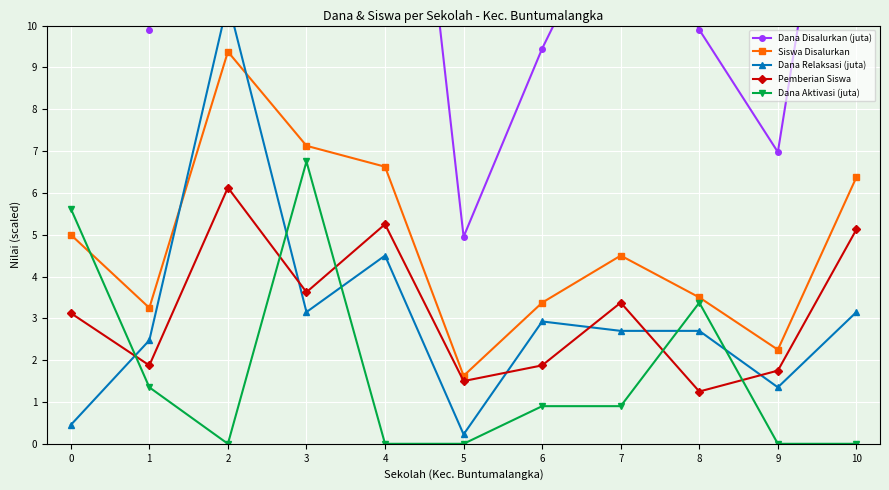

What is the spread (max minus min) of values at 5?

5.0